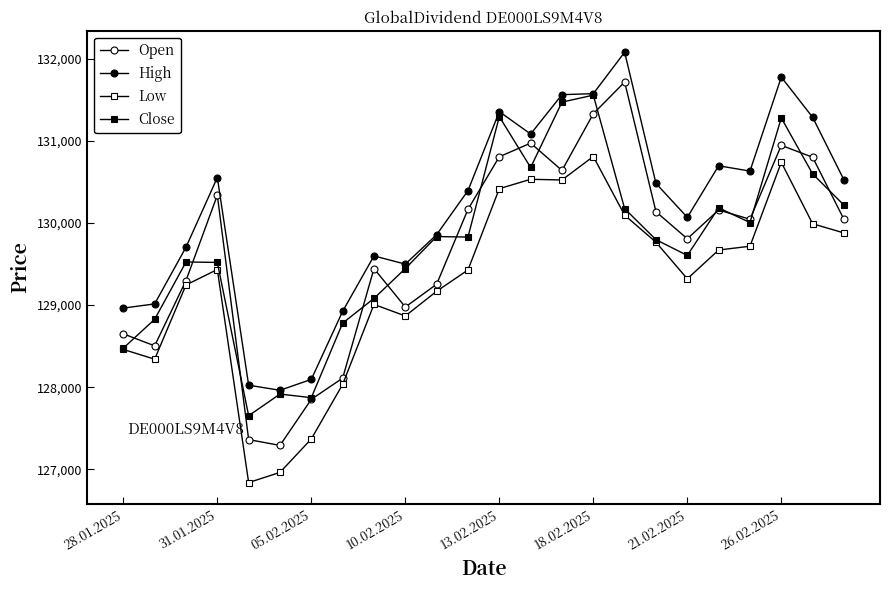

How many data points in Low are less than 129434?

12